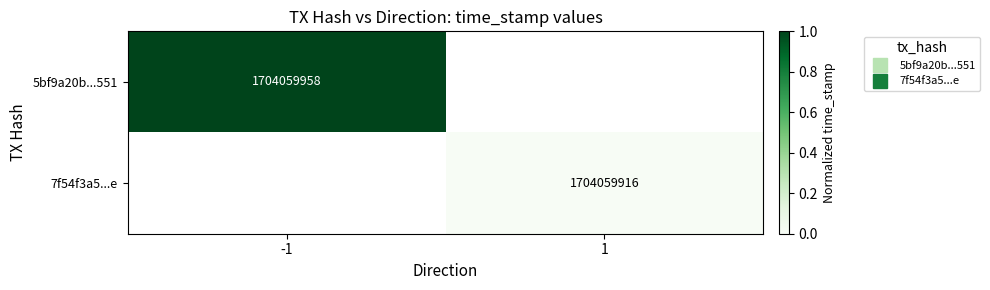

Rank the categories by 5bf9a20b...551 value from highest to lowest.

-1, 1